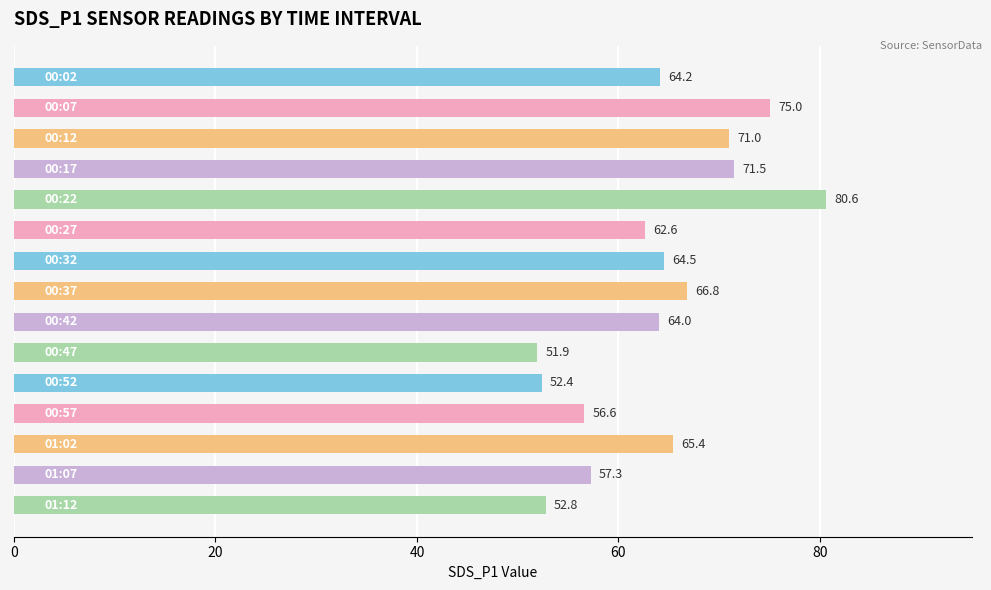

What is the difference between the maximum and minimum values?

28.7